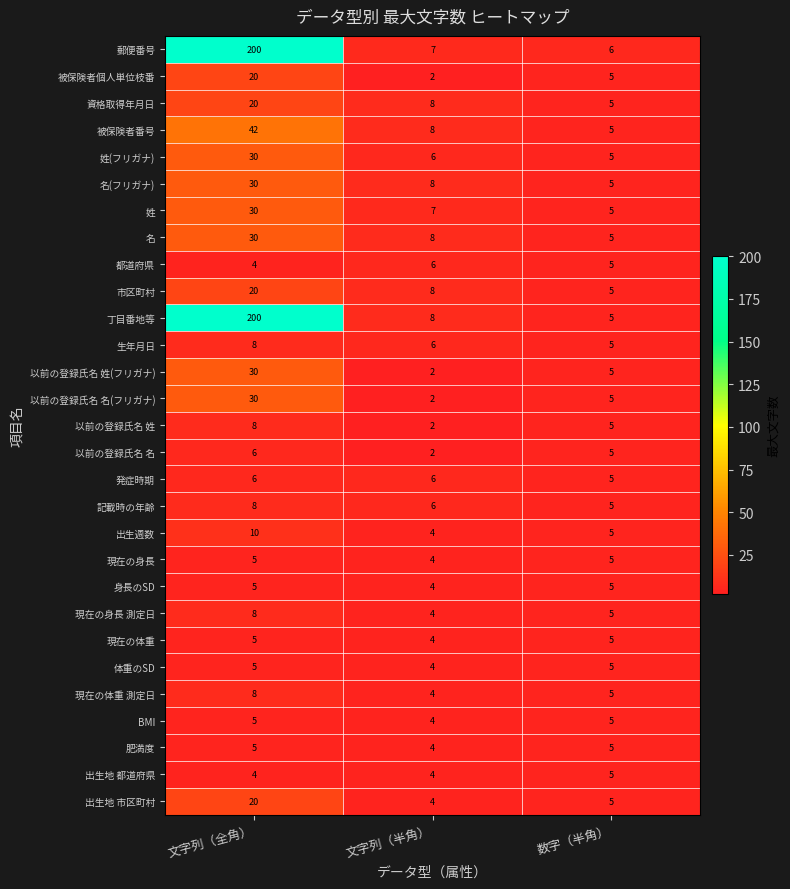

What is the average value of the 身長のSD series?

5